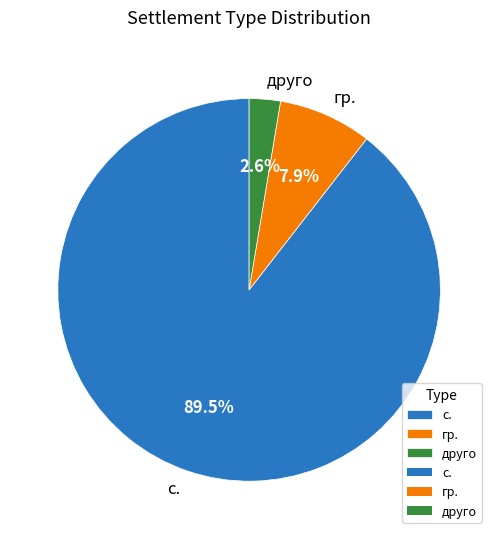

Which has a higher value, с. or гр.?

с.